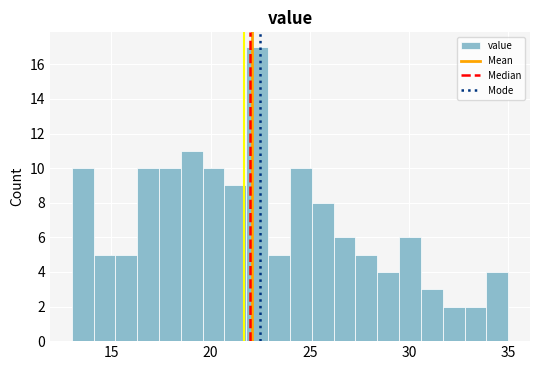

Read against the x-axis, roughly where is the centre of the tallest bar?

22.5